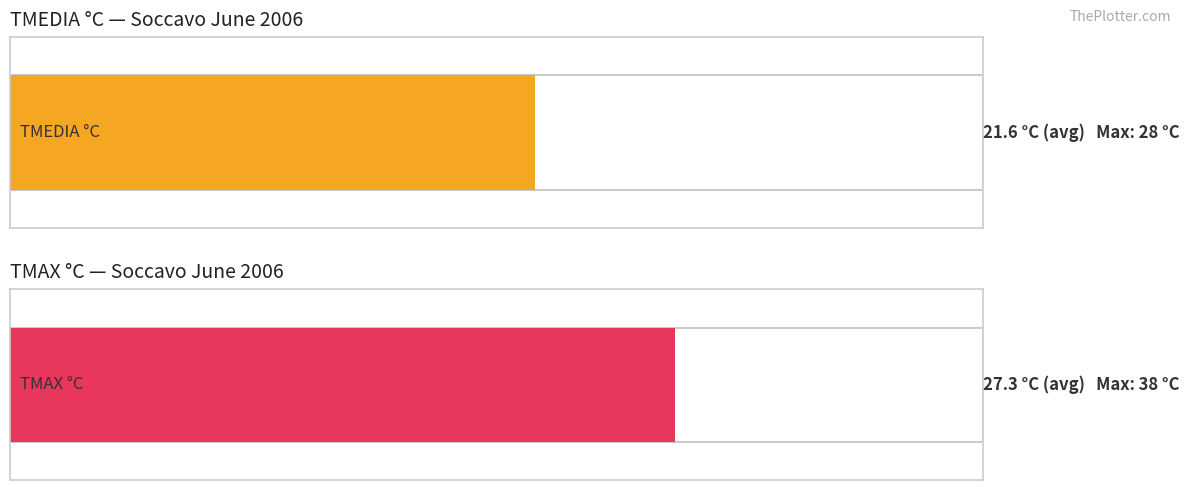

What is the value of the TMAX °C bar at the 14th from the left?

24